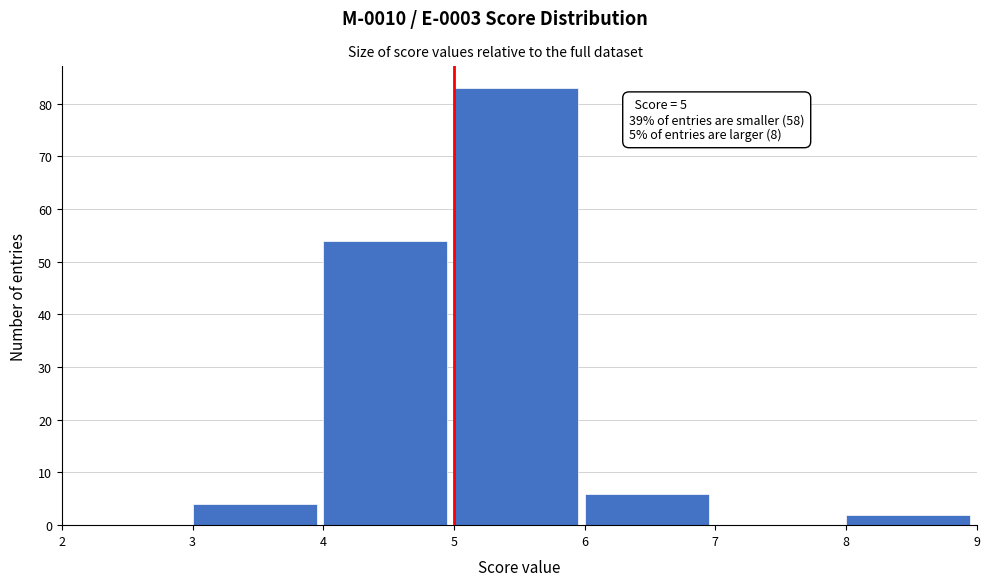

Which range on the x-axis has the tallest bar?

5 to 6